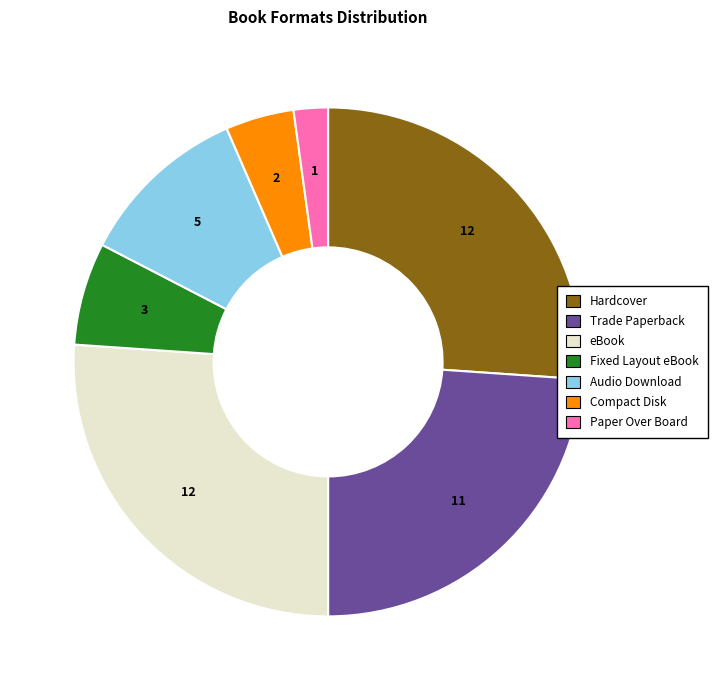

Combined, do Trade Paperback and Compact Disk account for over 50%?

No